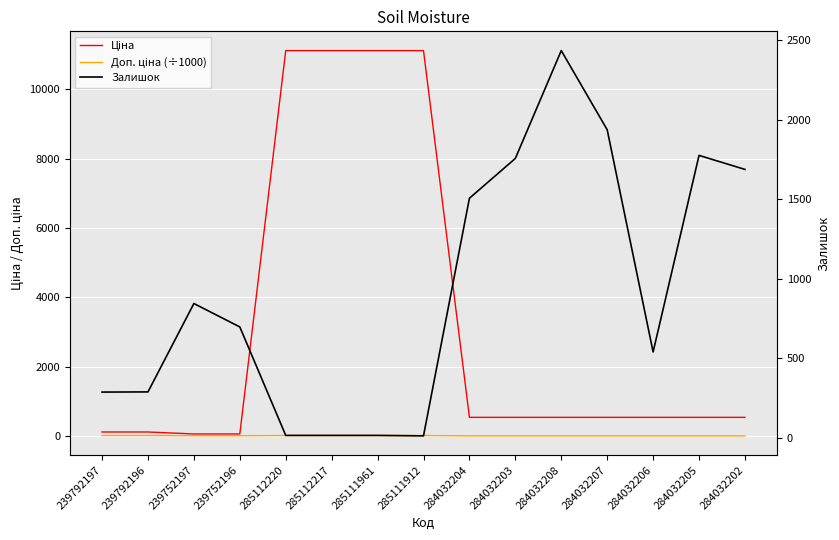

Rank the series by their average value, from lowest to highest.

Доп. ціна (÷1000), Залишок, Ціна